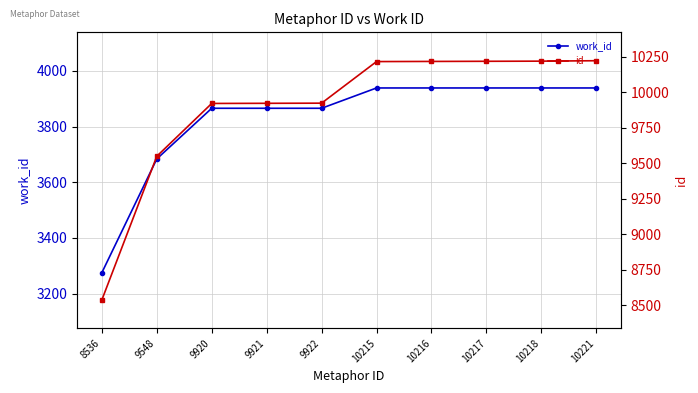

What is the approximate value of id at 9921, to the nearest 50?

9900